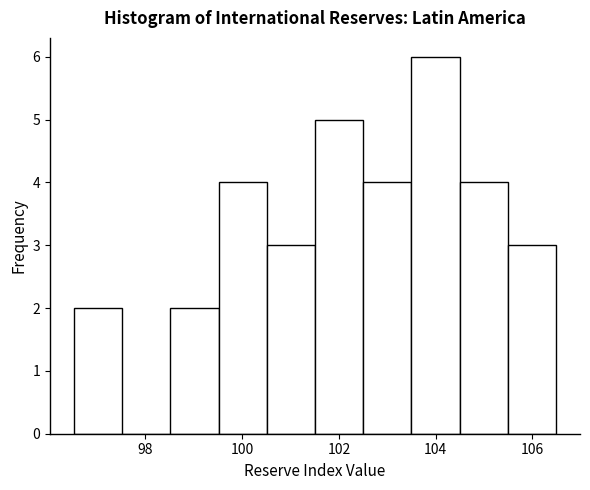

Reading left to right, list every bar in this chart as the range it spans on the x-axis followed by its height. Neither the bar edges nor the heights are printed on the chart, so give them approximately, as read against the axes.

96.6 to 97.6: 2
97.6 to 98.6: 0
98.6 to 99.6: 2
99.6 to 100.6: 4
100.6 to 101.6: 3
101.6 to 102.6: 5
102.6 to 103.4: 4
103.4 to 104.4: 6
104.4 to 105.4: 4
105.4 to 106.4: 3